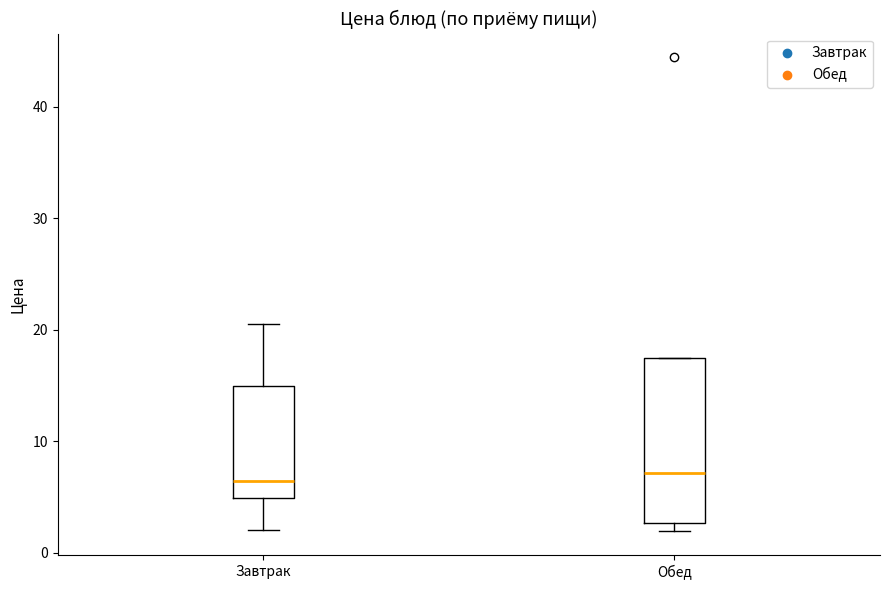

Reading left to right, transcribe this box plot: for each box, give where its median line is, the range the box spans, and where its two whiskers end, as read against the y-axis. The values are not printed on the chart, so give them approximately, as read against the axis.

Завтрак: median 6, box 5 to 15, whiskers 2 to 21
Обед: median 7, box 3 to 17, whiskers 2 to 17